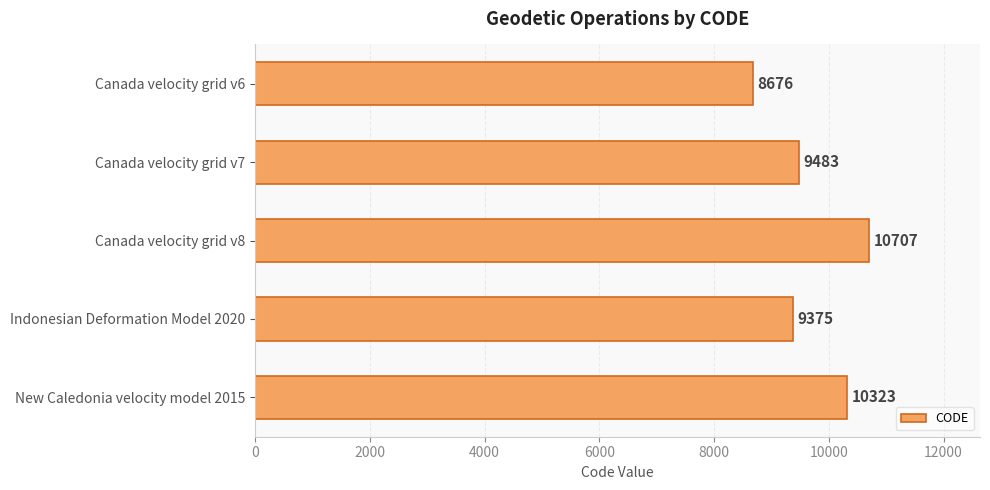

What is the sum of all values?

48564